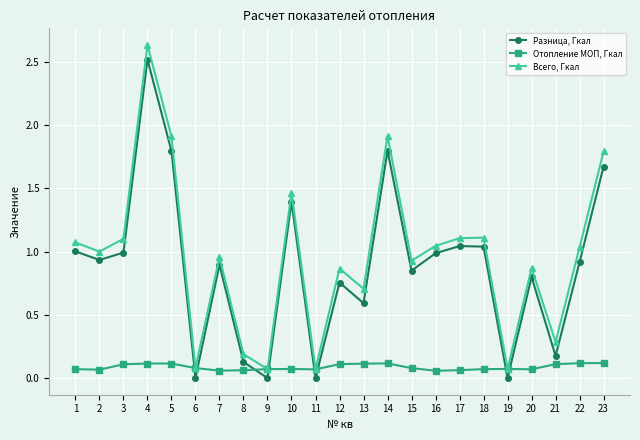

True or false: Разница, Гкал has more than 2 interior local peaks.

True